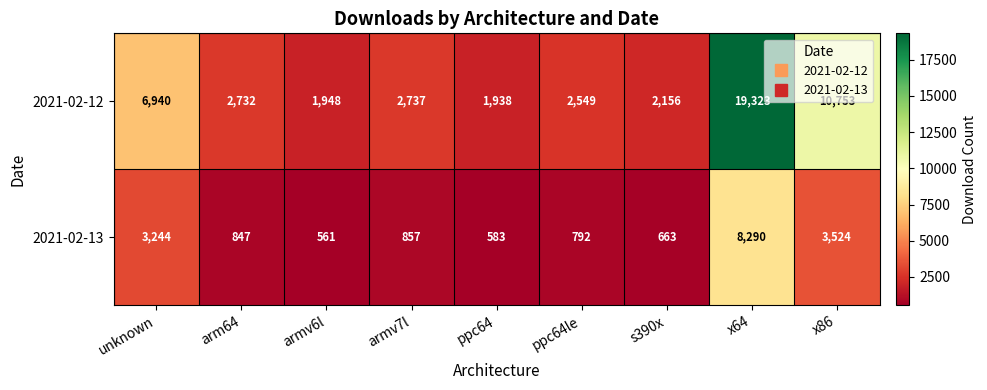

What is the spread (max minus min) of values at armv6l?

1387